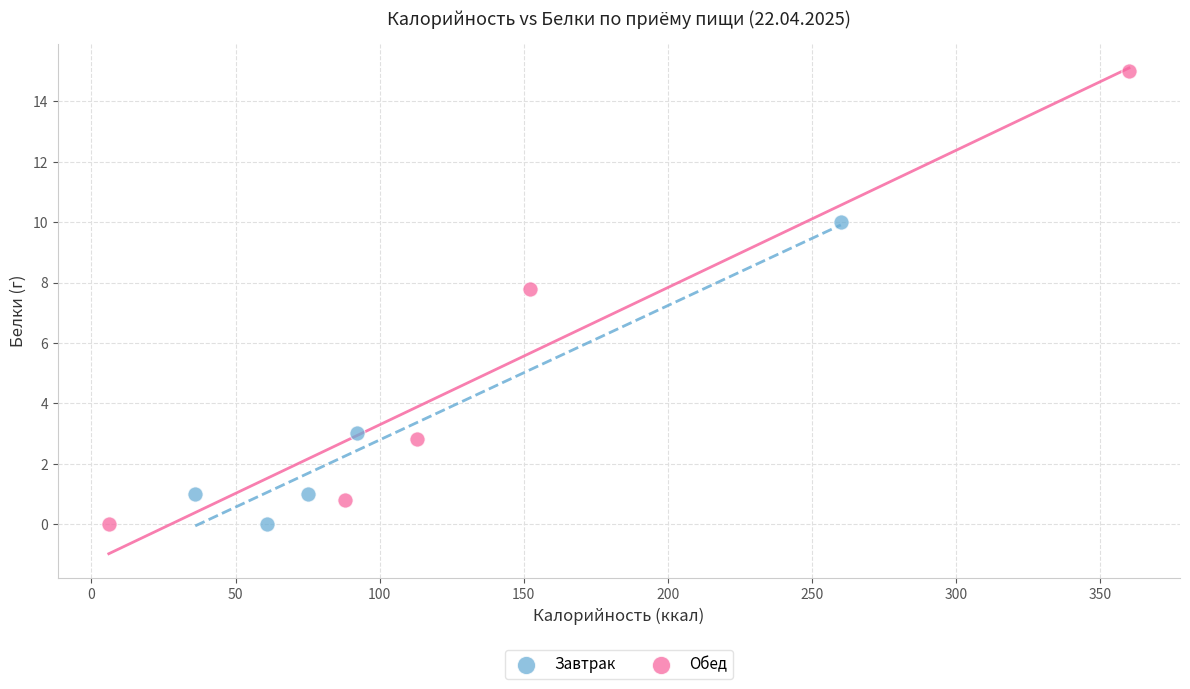

Which series reaches the maximum Y coordinate?

Обед